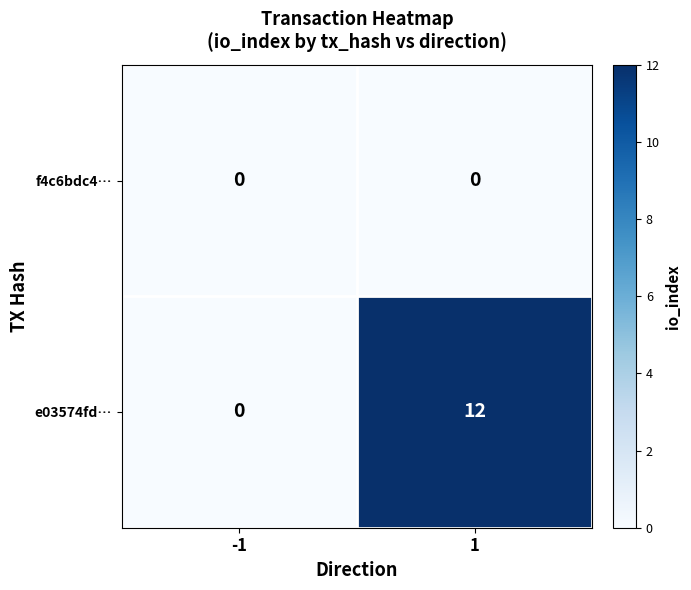

What is the difference between the maximum and minimum values in the e03574fd… series?

12